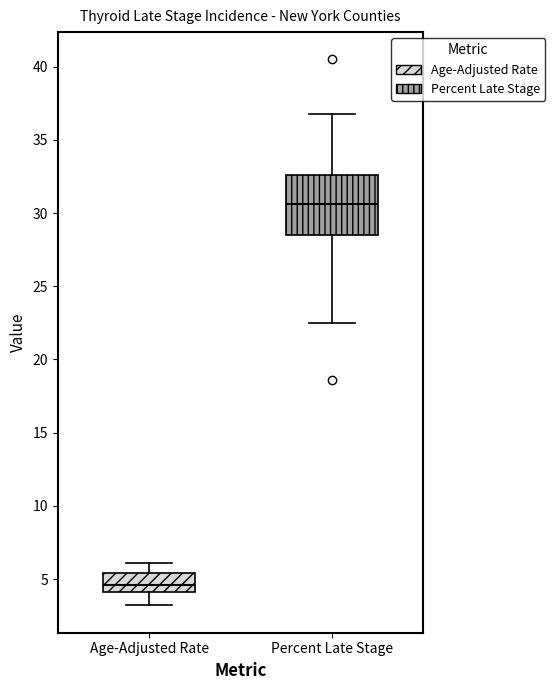

Which box has the highest median line?

Percent Late Stage